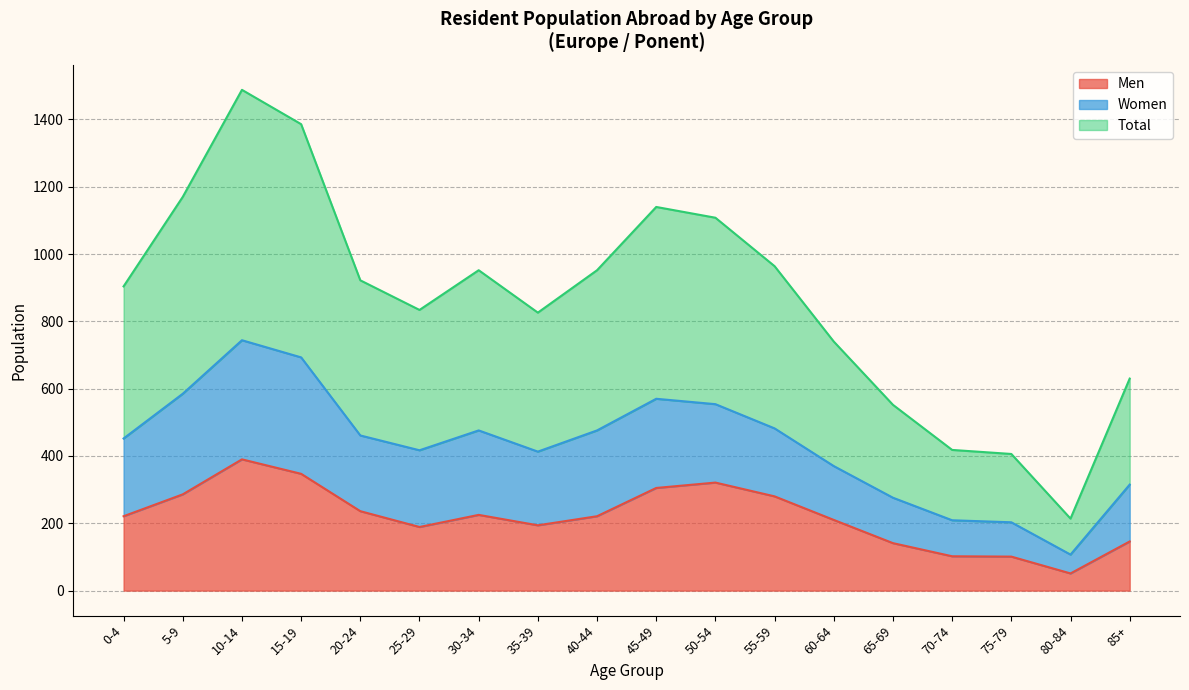

What is the label of the 14th point from the right?

20-24